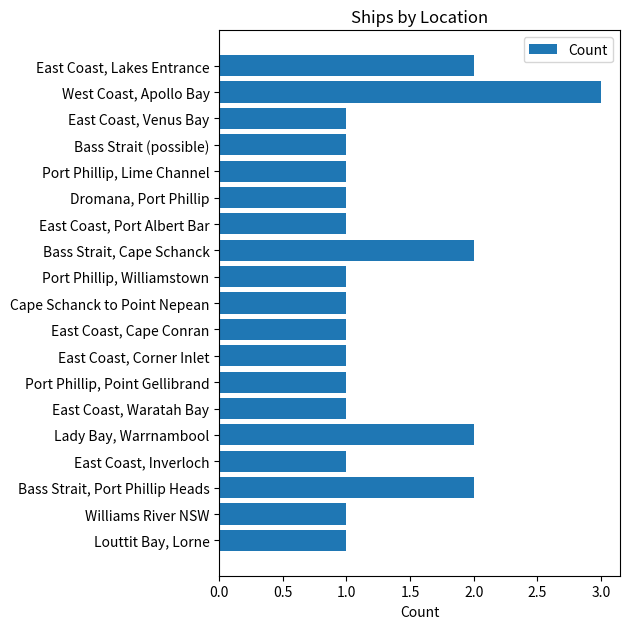

Count the number of categories in the chart.

19